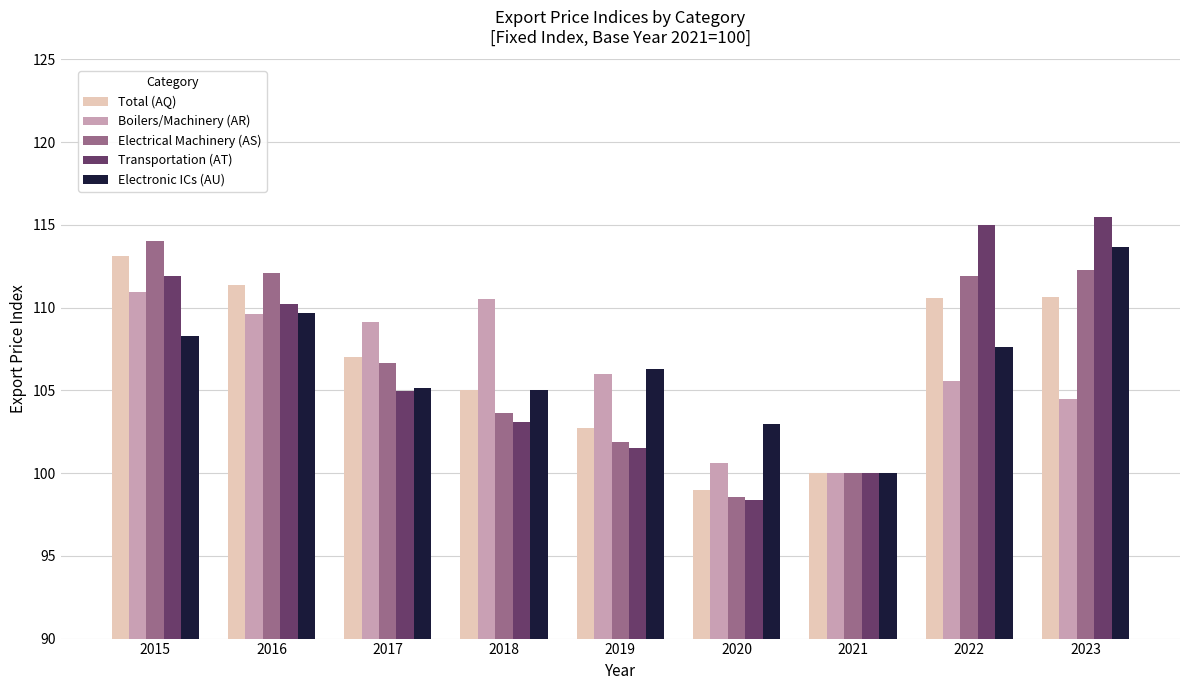

Is the value of Total (AQ) at 2020 greater than the value of Transportation (AT) at 2020?

Yes